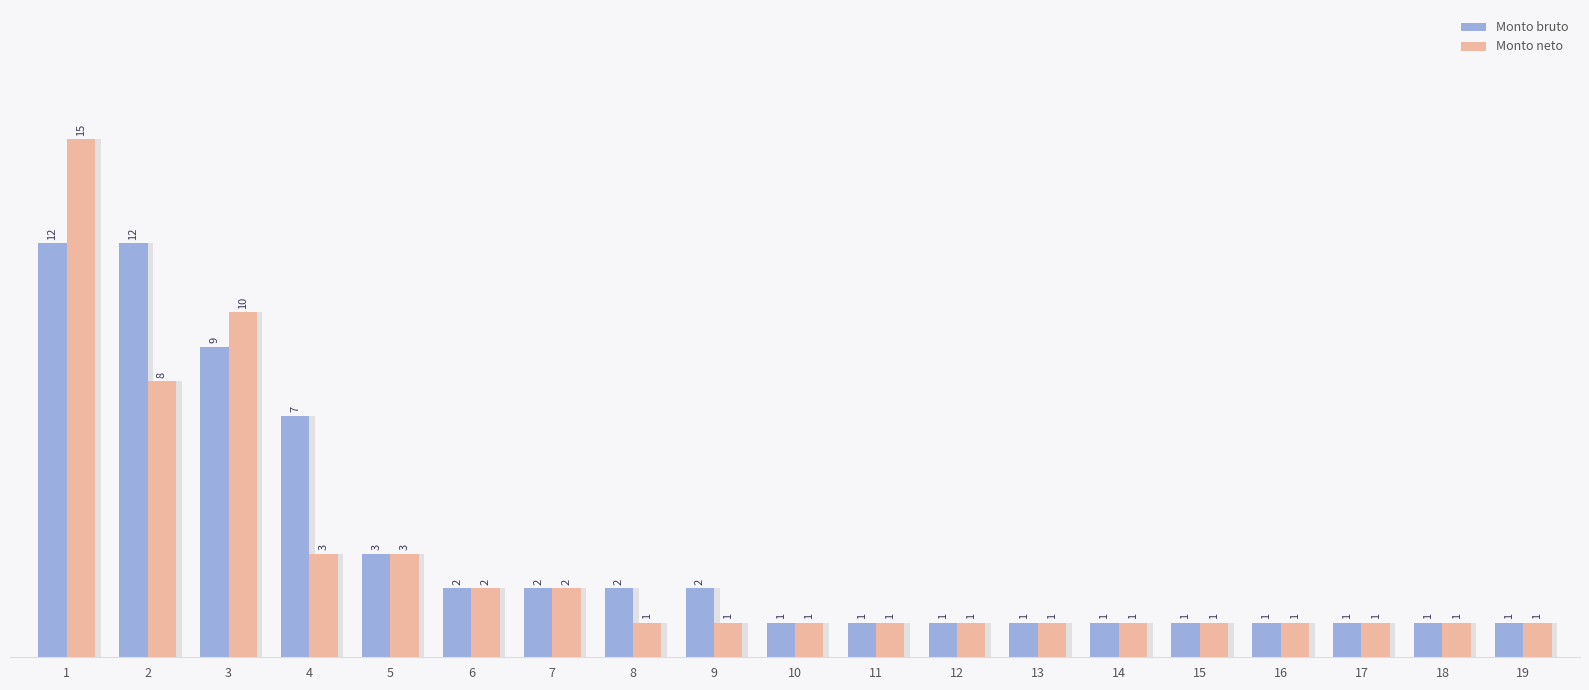

Reading left to right, extract all data points from this chart.

Monto bruto: 1=12	2=12	3=9	4=7	5=3	6=2	7=2	8=2	9=2	10=1	11=1	12=1	13=1	14=1	15=1	16=1	17=1	18=1	19=1
Monto neto: 1=15	2=8	3=10	4=3	5=3	6=2	7=2	8=1	9=1	10=1	11=1	12=1	13=1	14=1	15=1	16=1	17=1	18=1	19=1